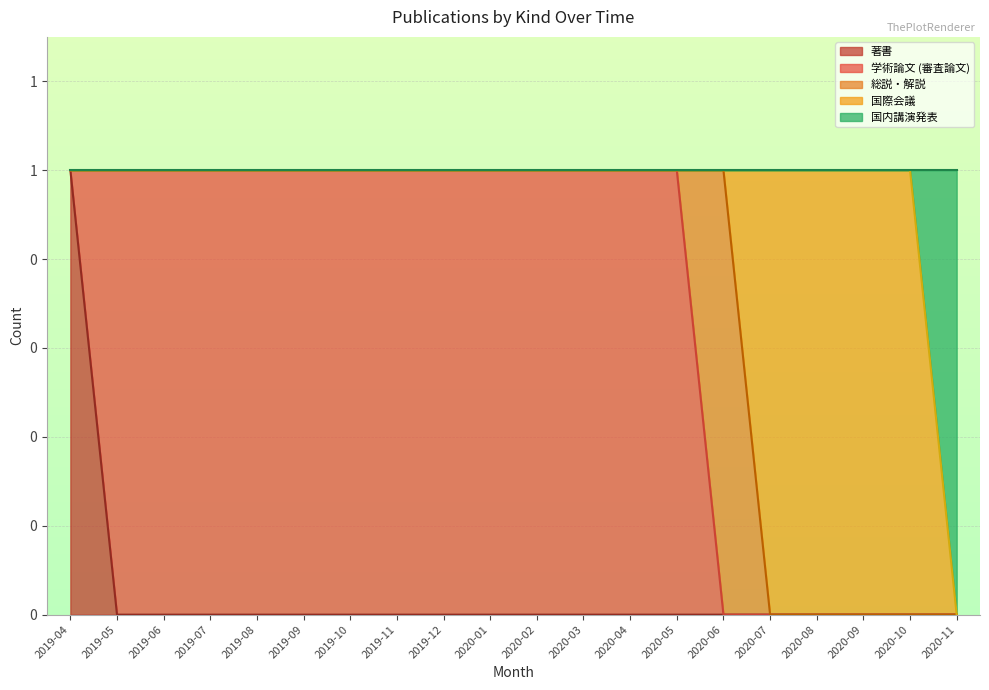

Is it true that 学術論文 (審査論文) equals 1 at 2020-03?

False